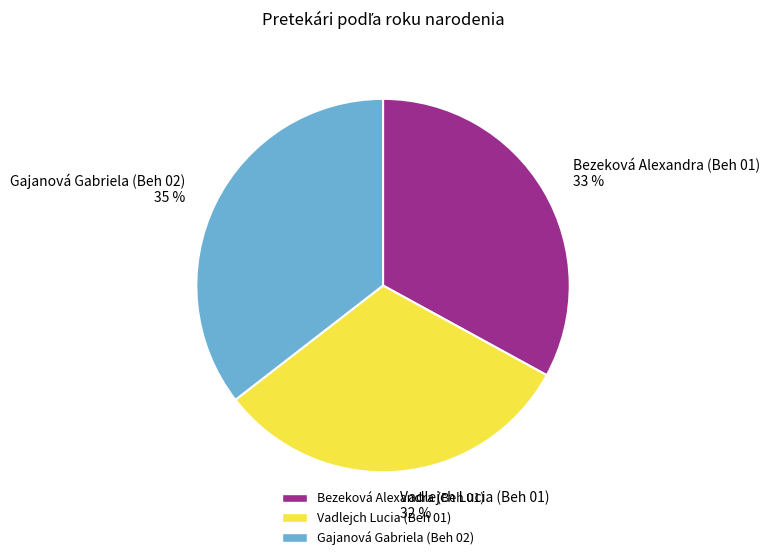

Is the sum of Gajanová Gabriela (Beh 02) and Vadlejch Lucia (Beh 01) greater than half?

Yes